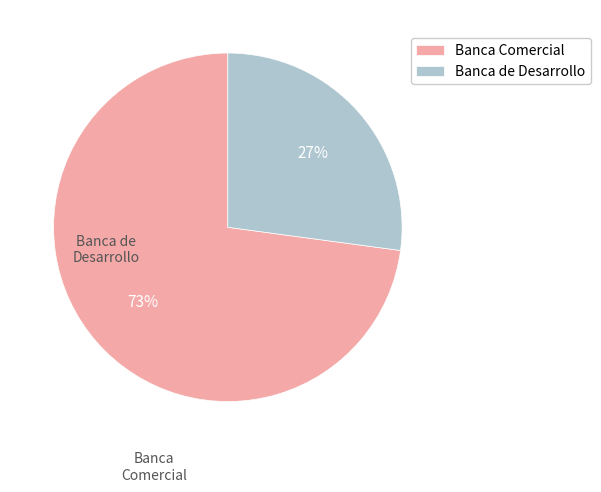

Count the number of slices in the pie.

2